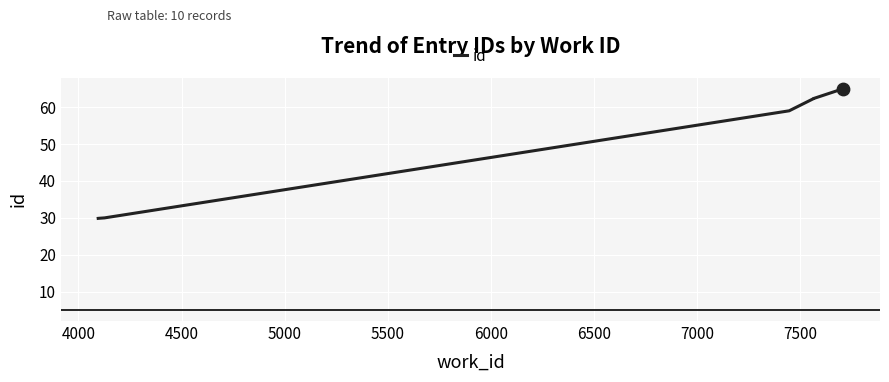

Between 7000 and 6000, which is larger?

7000